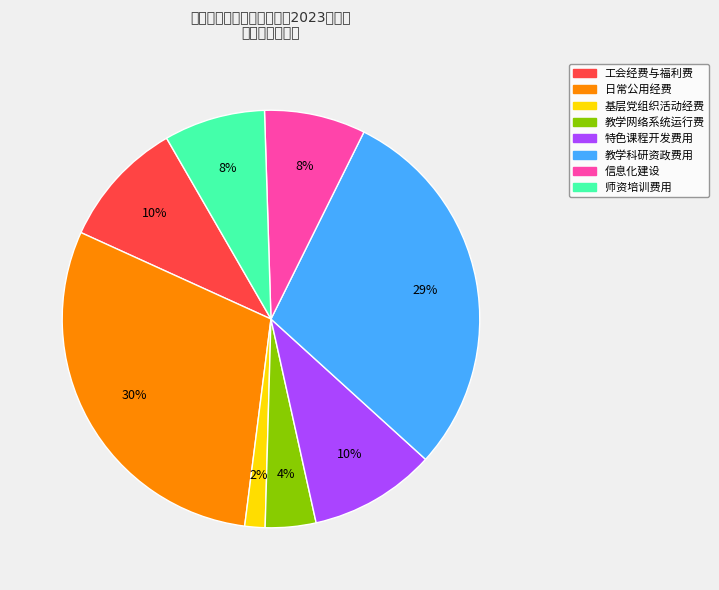

How many segments does this pie chart have?

8